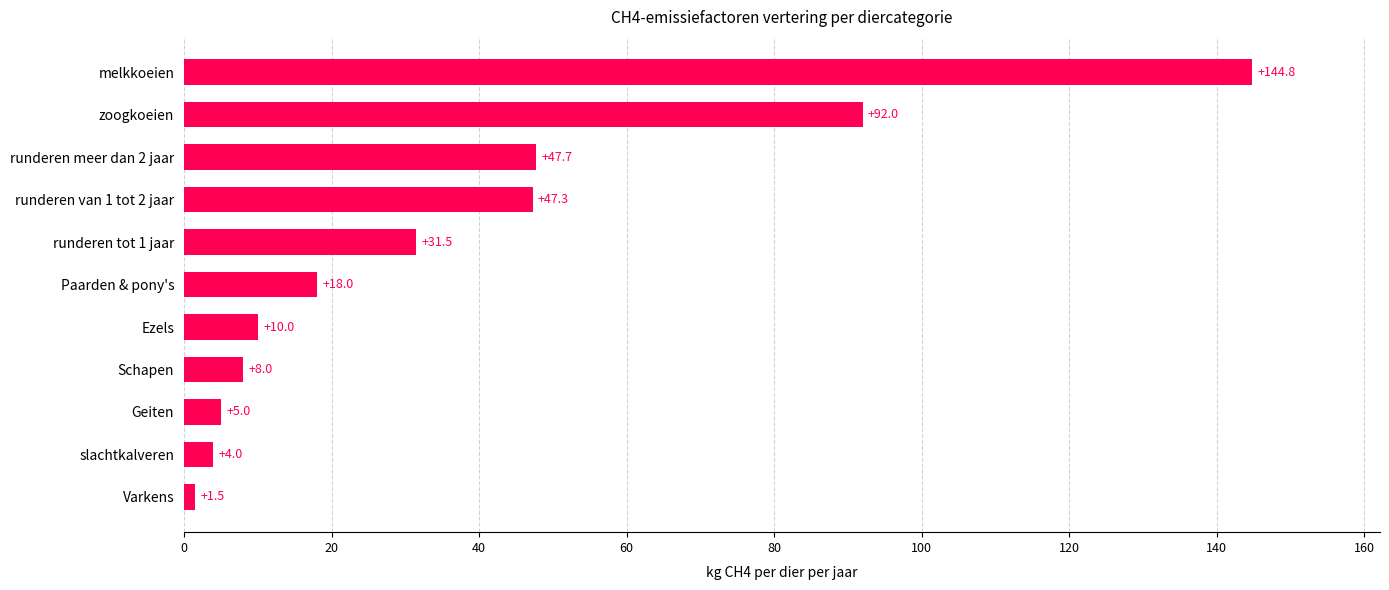

List the labels in order of value, largest first.

melkkoeien, zoogkoeien, runderen meer dan 2 jaar, runderen van 1 tot 2 jaar, runderen tot 1 jaar, Paarden & pony's, Ezels, Schapen, Geiten, slachtkalveren, Varkens